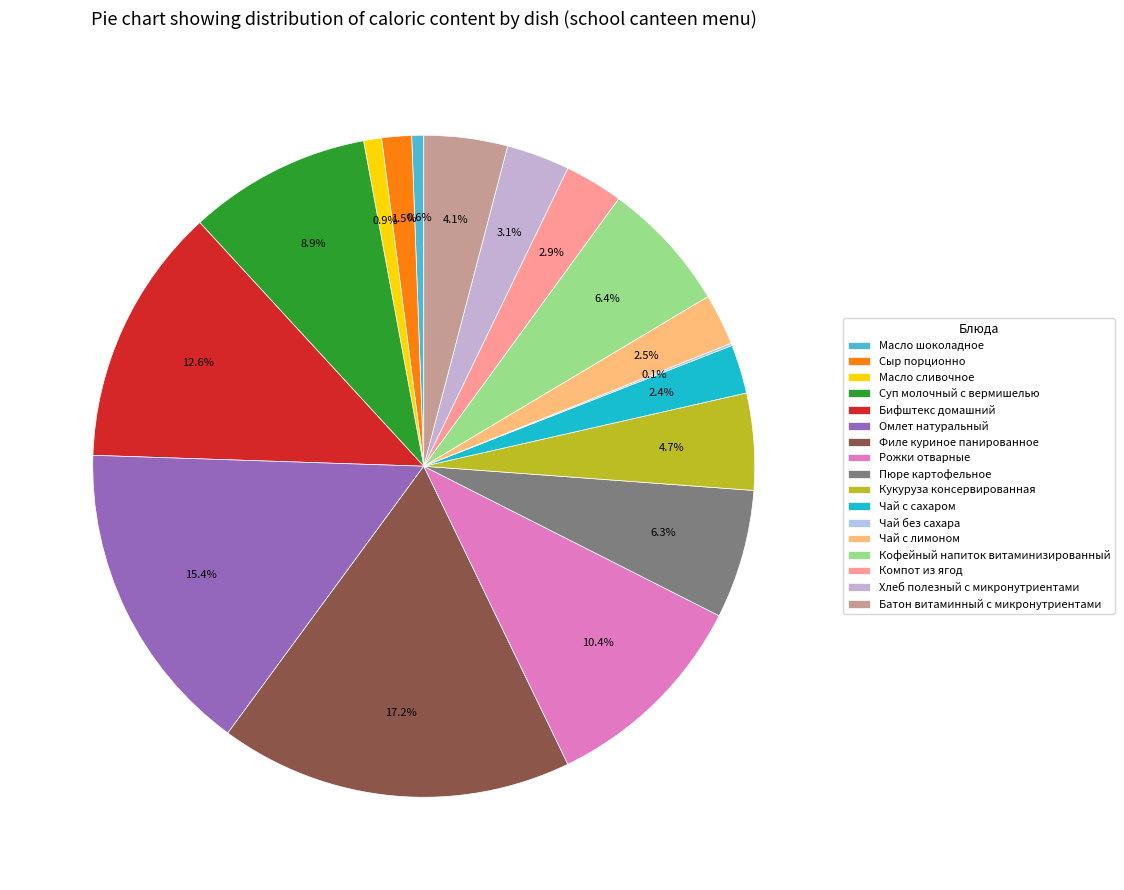

Between Рожки отварные and Кофейный напиток витаминизированный, which is larger?

Рожки отварные